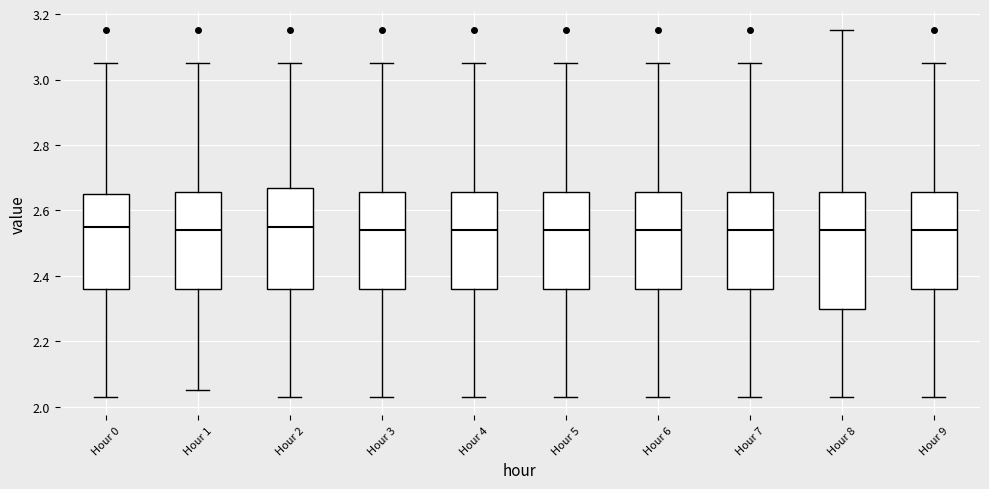

Reading left to right, read every box against the y-axis: the position of its median line, the range the box covers, and the ends of its whiskers. The values are not printed on the chart, so give them approximately, as read against the axis.

Hour 0: median 2.56, box 2.36 to 2.66, whiskers 2.04 to 3.06
Hour 1: median 2.54, box 2.36 to 2.66, whiskers 2.06 to 3.06
Hour 2: median 2.56, box 2.36 to 2.68, whiskers 2.04 to 3.06
Hour 3: median 2.54, box 2.36 to 2.66, whiskers 2.04 to 3.06
Hour 4: median 2.54, box 2.36 to 2.66, whiskers 2.04 to 3.06
Hour 5: median 2.54, box 2.36 to 2.66, whiskers 2.04 to 3.06
Hour 6: median 2.54, box 2.36 to 2.66, whiskers 2.04 to 3.06
Hour 7: median 2.54, box 2.36 to 2.66, whiskers 2.04 to 3.06
Hour 8: median 2.54, box 2.30 to 2.66, whiskers 2.04 to 3.16
Hour 9: median 2.54, box 2.36 to 2.66, whiskers 2.04 to 3.06